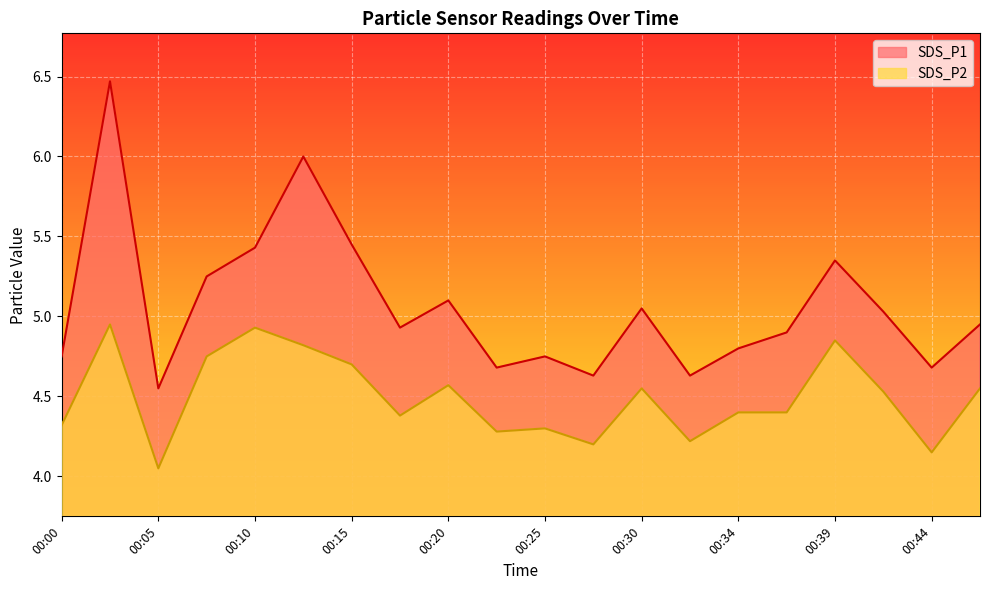

What is the highest value of the SDS_P1 series?

6.5